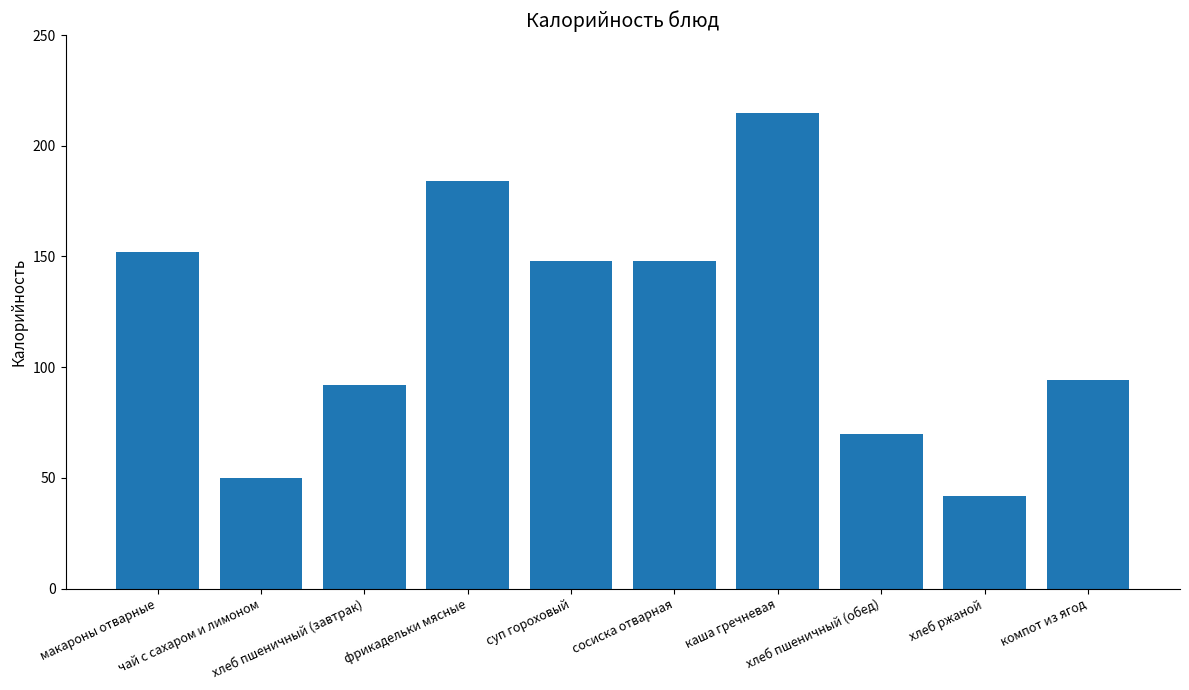

What is the maximum value shown in the chart?

215